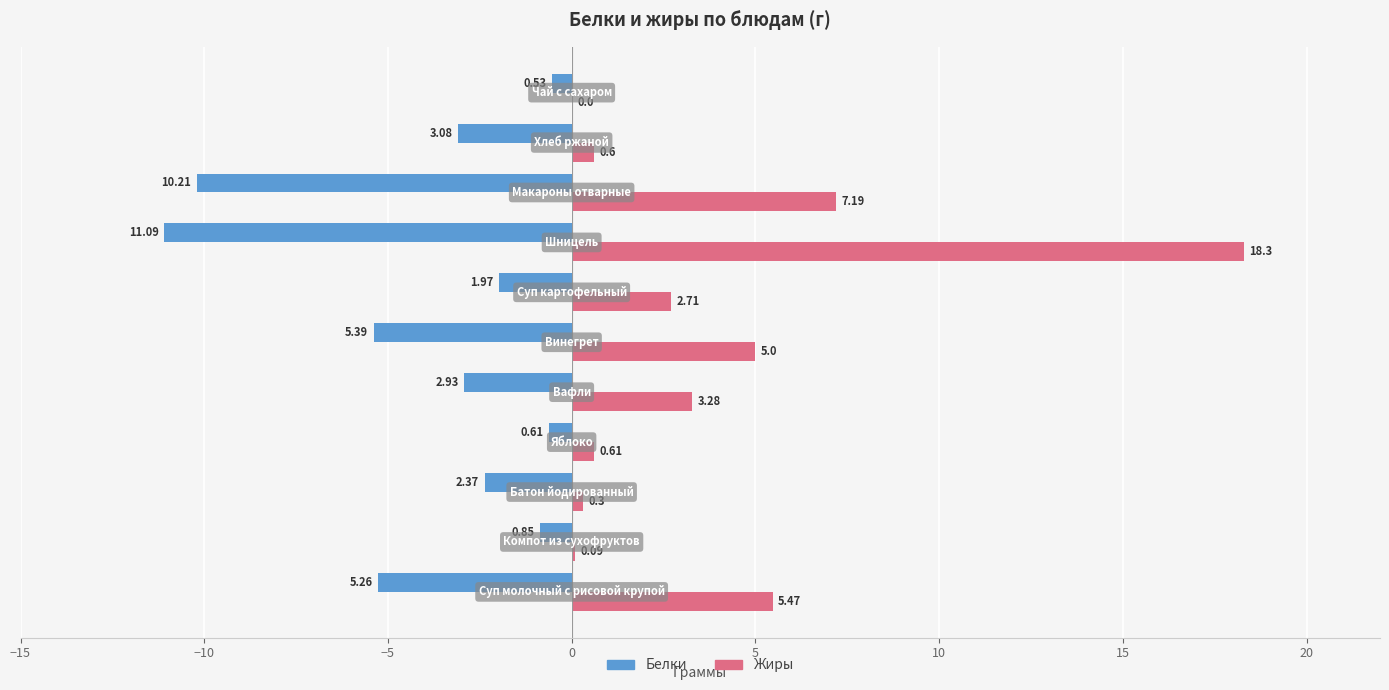

Reading right to left, extract all data points from this chart.

Белки: -0.5	-3.1	-10.2	-11.1	-2.0	-5.4	-2.9	-0.6	-2.4	-0.8	-5.3
Жиры: 0.0	0.6	7.2	18.3	2.7	5.0	3.3	0.6	0.3	0.1	5.5